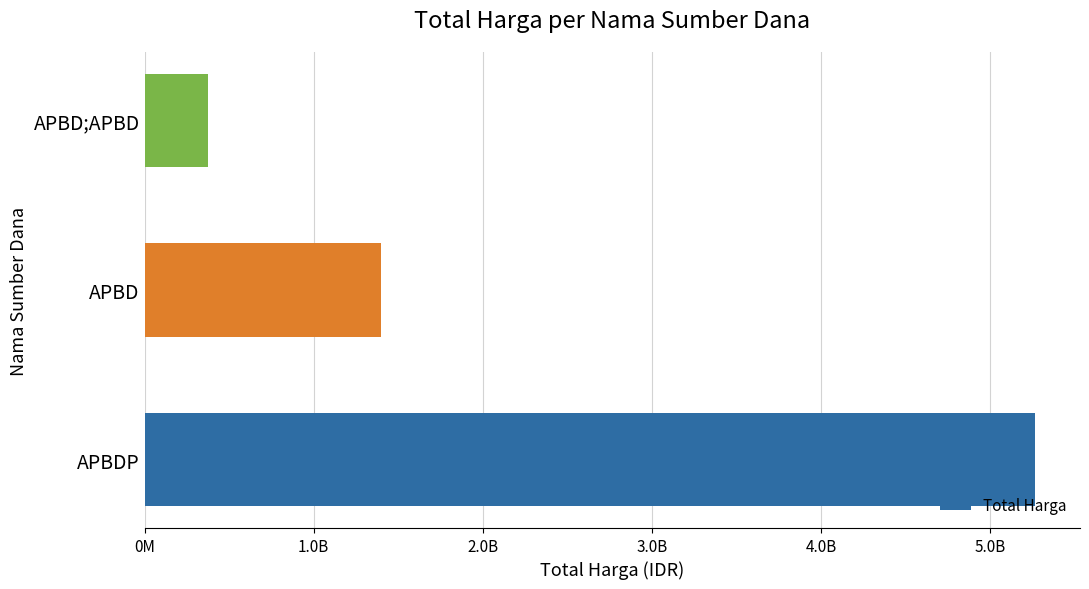

Does the chart contain any negative values?

No